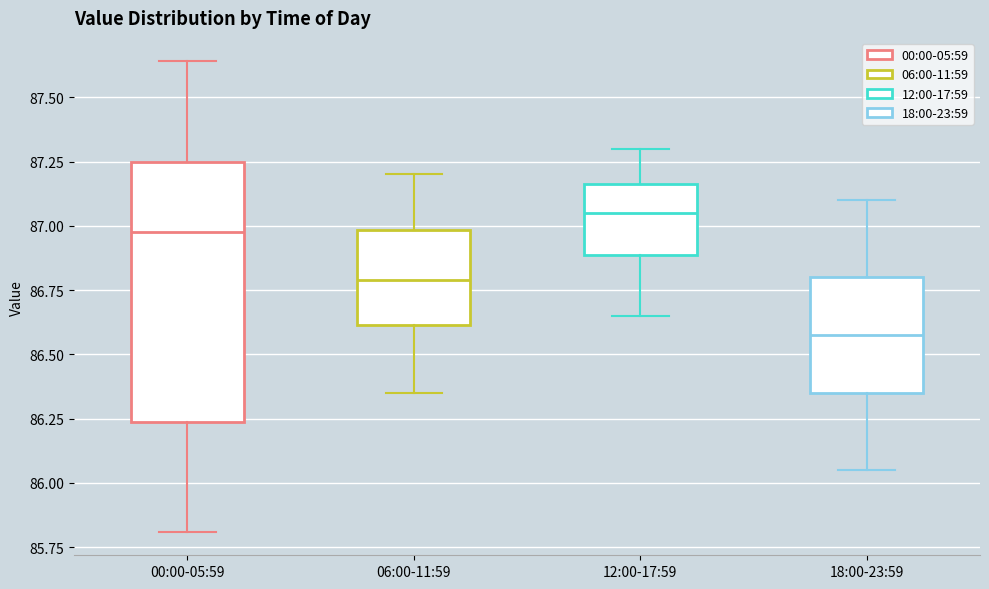

Reading left to right, transcribe this box plot: for each box, give where its median line is, the range the box spans, and where its two whiskers end, as read against the y-axis. The values are not printed on the chart, so give them approximately, as read against the axis.

00:00-05:59: median 87.00, box 86.25 to 87.25, whiskers 85.80 to 87.65
06:00-11:59: median 86.80, box 86.60 to 87.00, whiskers 86.35 to 87.20
12:00-17:59: median 87.05, box 86.90 to 87.15, whiskers 86.65 to 87.30
18:00-23:59: median 86.60, box 86.35 to 86.80, whiskers 86.05 to 87.10